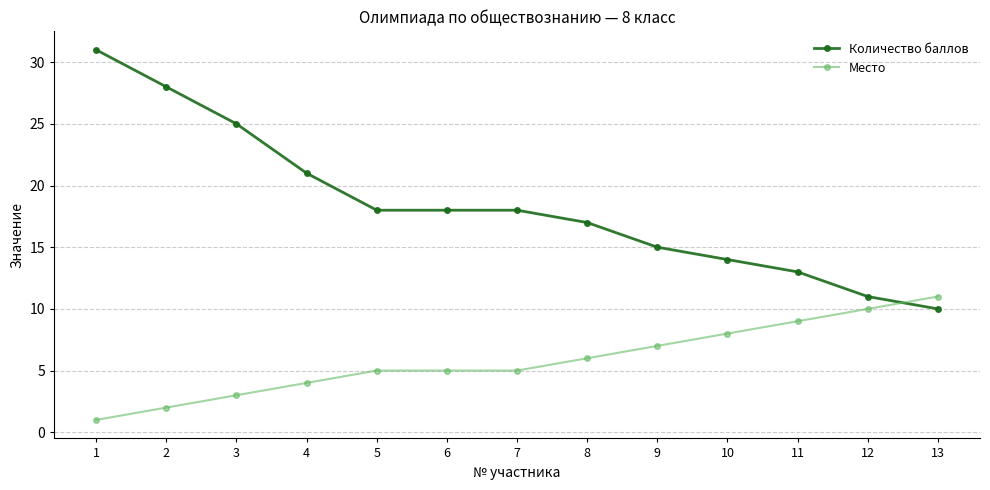

How many data points in Количество баллов are less than 18?

6